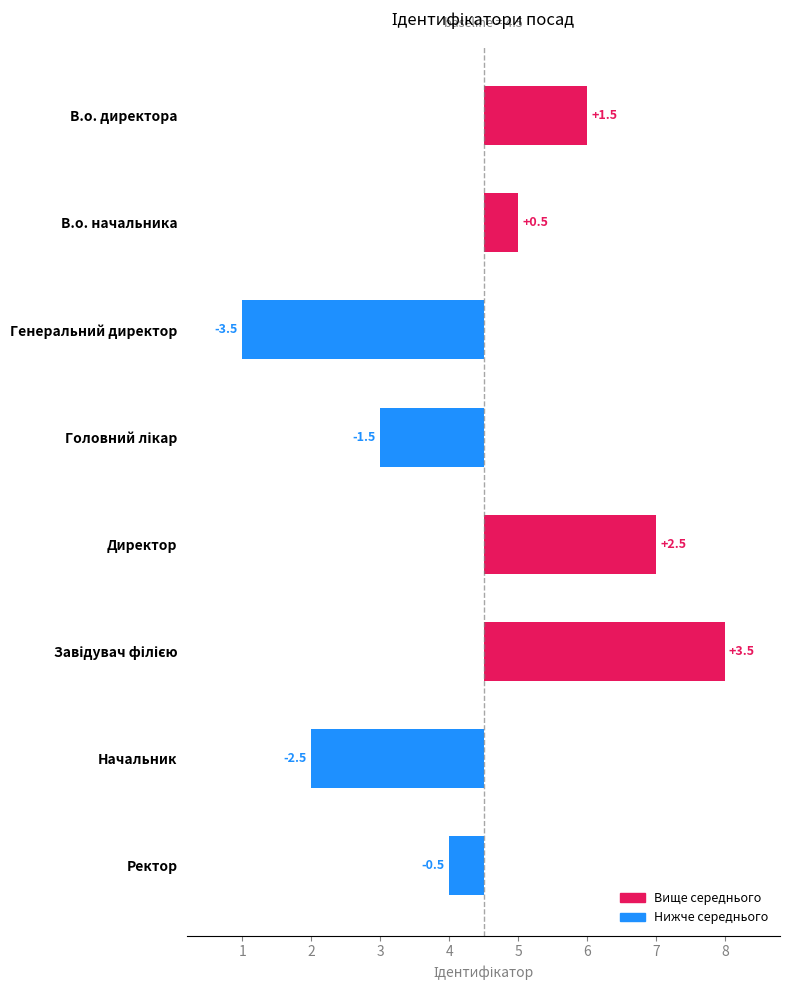

Is it true that the value at 5 is 5.7?

False